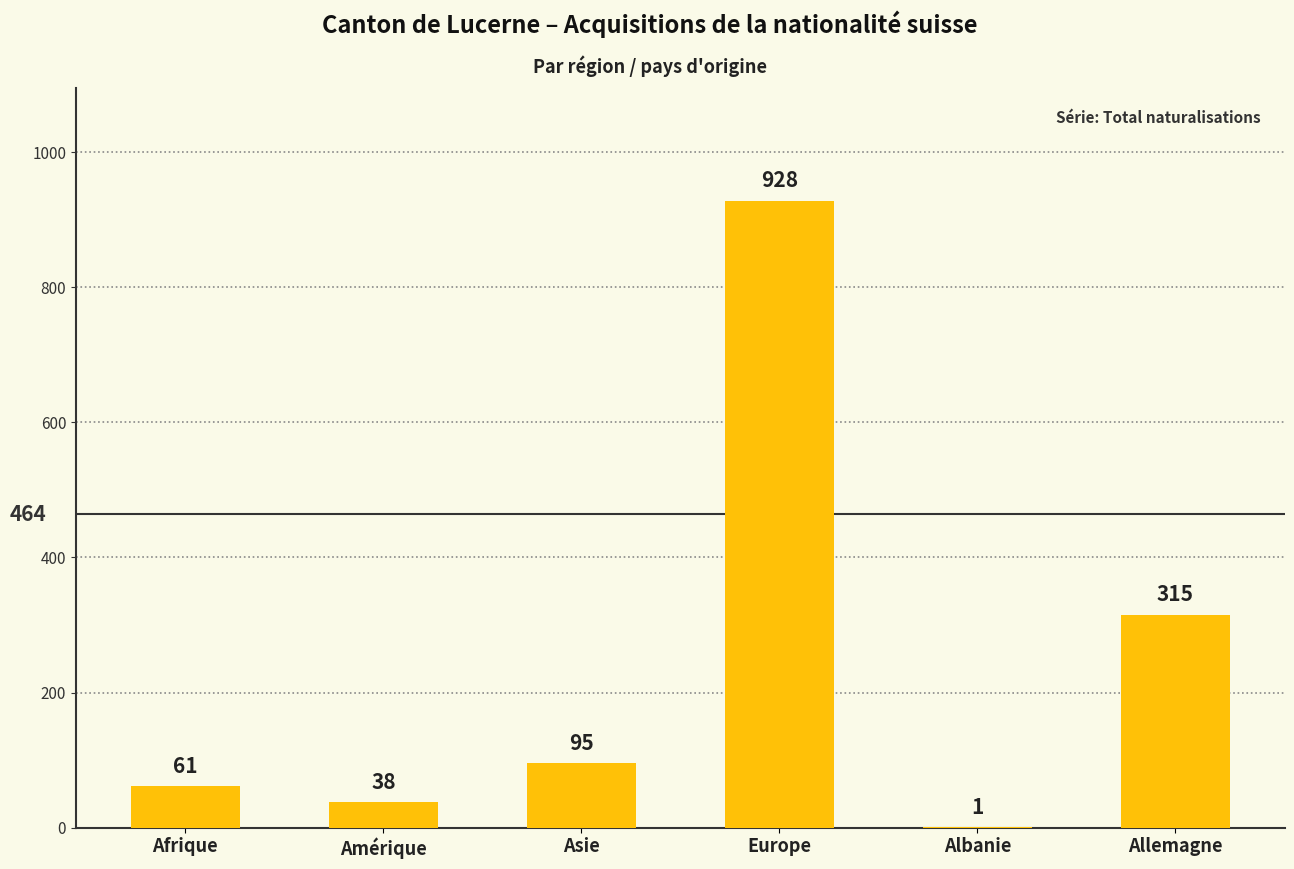

At which label is the value closest to 464?

Allemagne